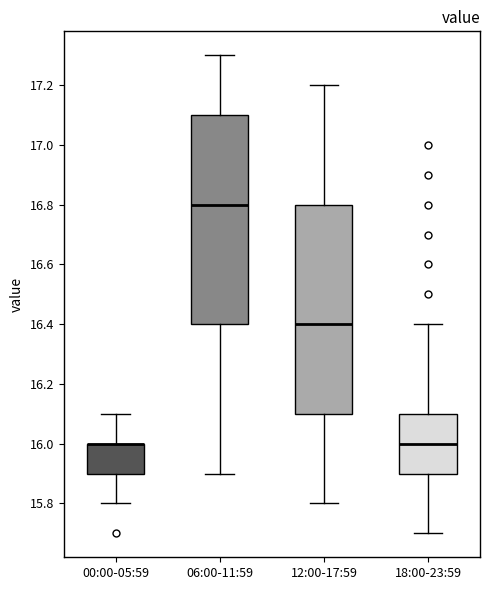

Where does the upper whisker of the box for 00:00-05:59 end on the y-axis? The values are not printed on the chart, so give them approximately, as read against the axis.

16.1